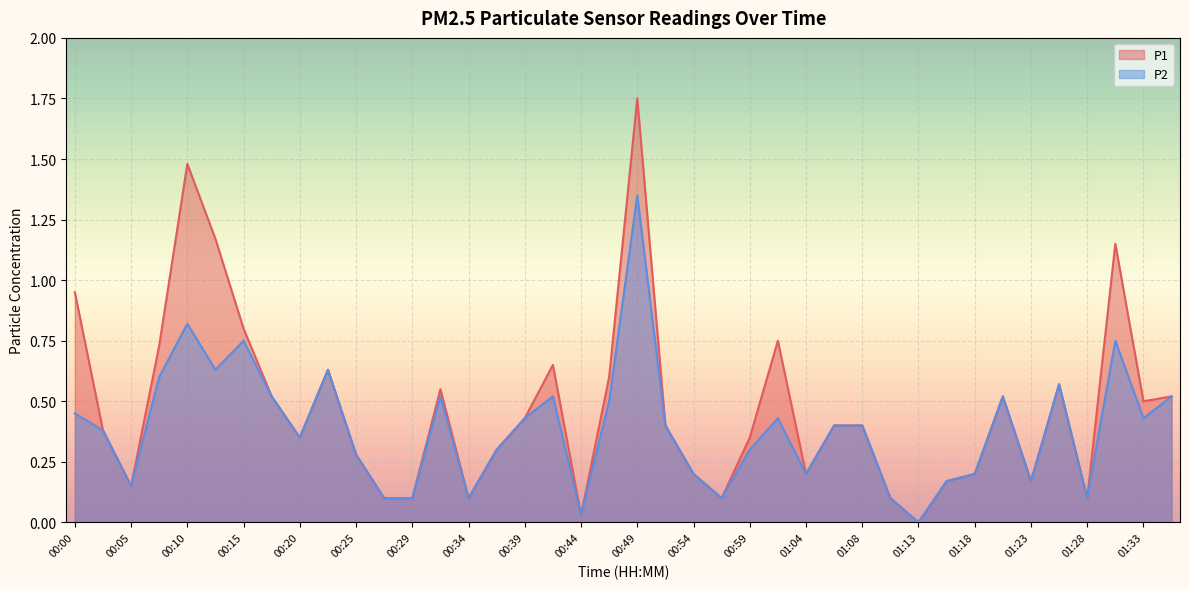

How many lines are shown in the chart?

2